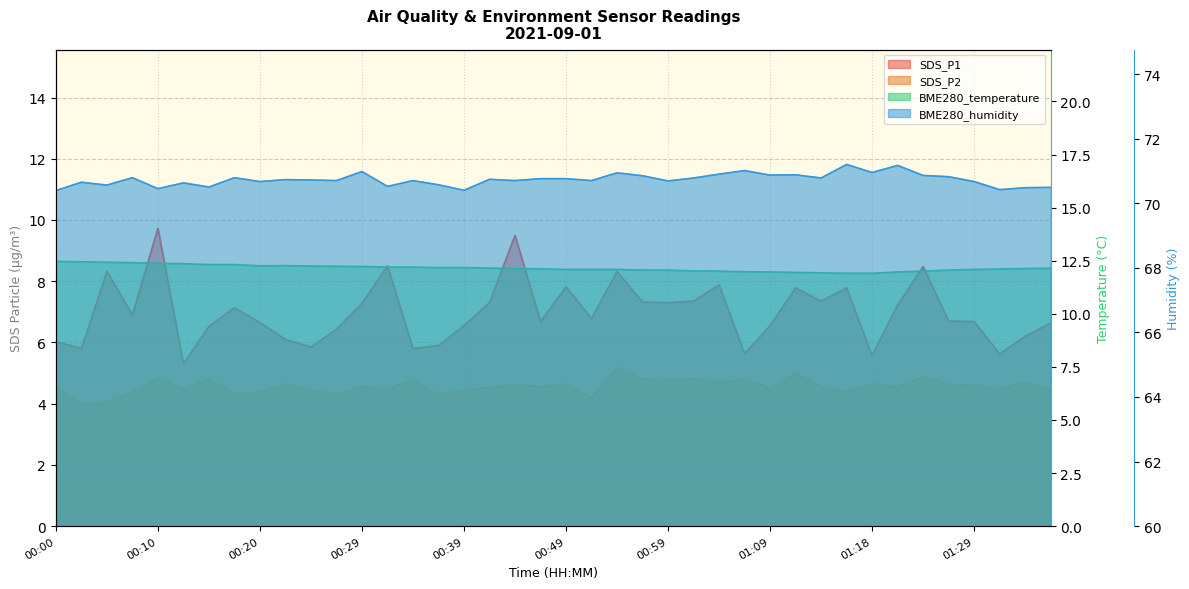

Where is SDS_P2 nearest to the value 4?

00:02